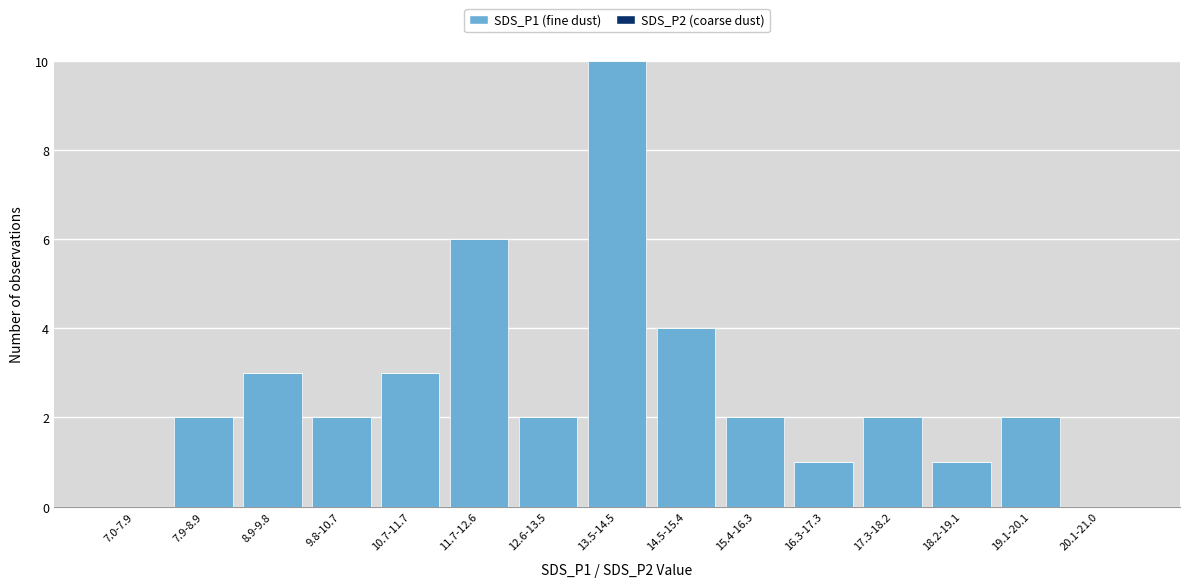

Reading right to left, extract all data points from this chart.

20.1-21.0=0	19.1-20.1=2	18.2-19.1=1	17.3-18.2=2	16.3-17.3=1	15.4-16.3=2	14.5-15.4=4	13.5-14.5=10	12.6-13.5=2	11.7-12.6=6	10.7-11.7=3	9.8-10.7=2	8.9-9.8=3	7.9-8.9=2	7.0-7.9=0